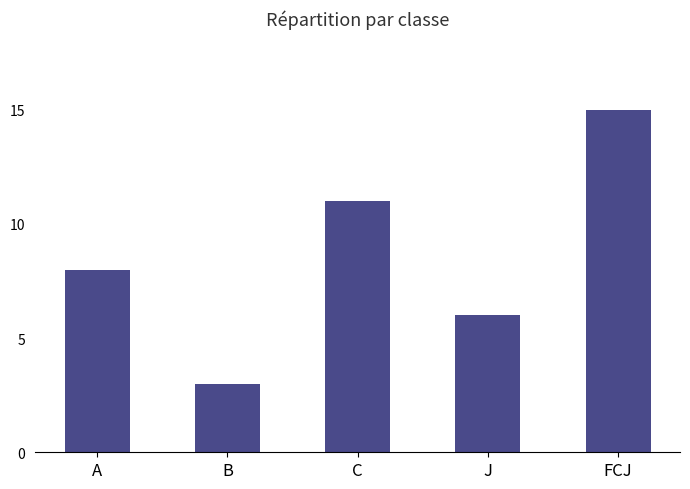

At which category does the chart reach its peak across all series?

FCJ